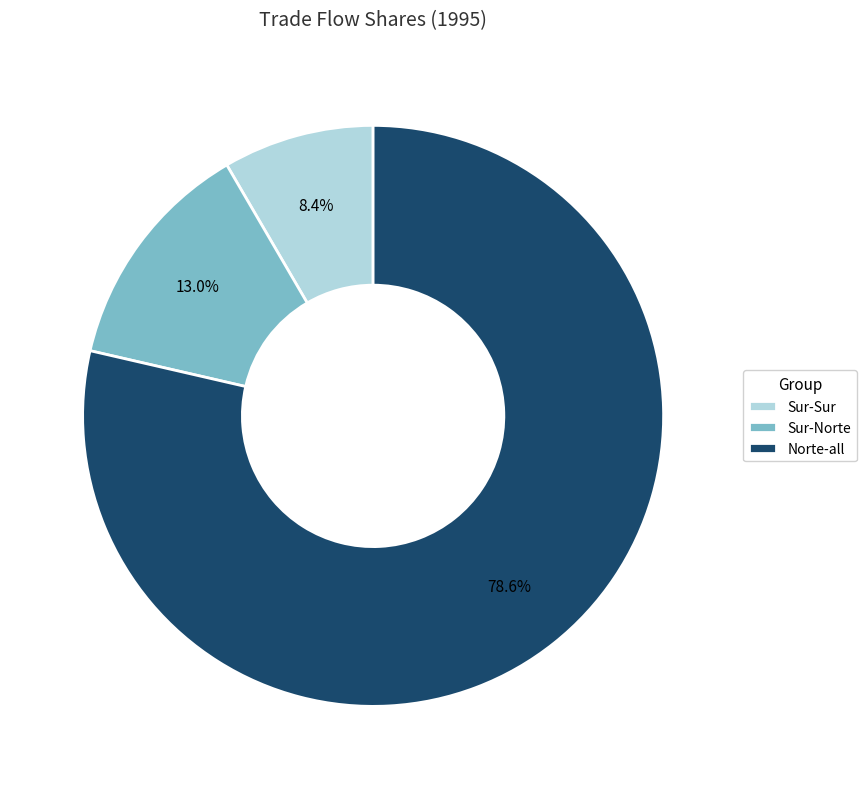

How many segments does this pie chart have?

3